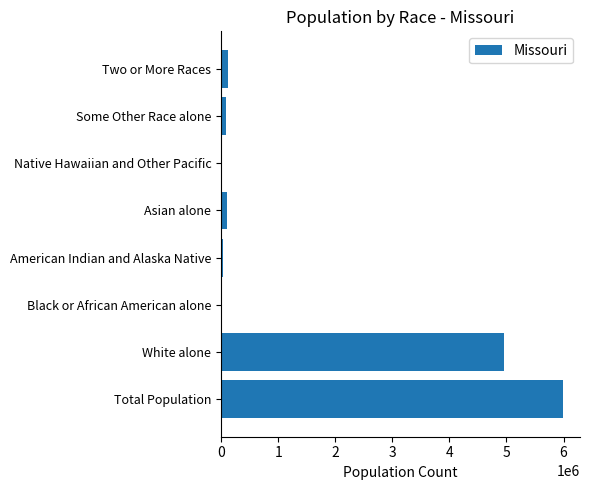

The value at White alone is 6508268. True or false?

False